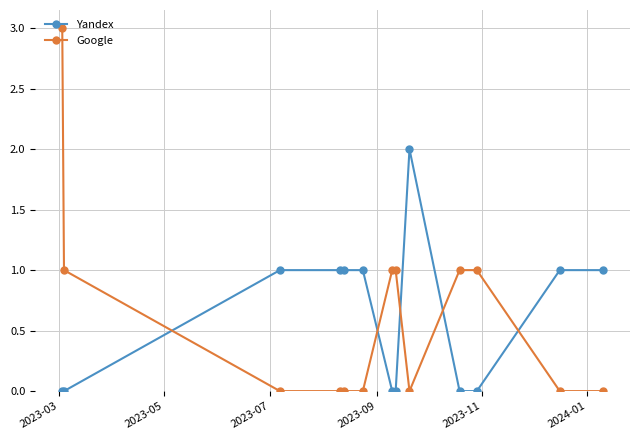

Does the chart have visible grid lines?

Yes